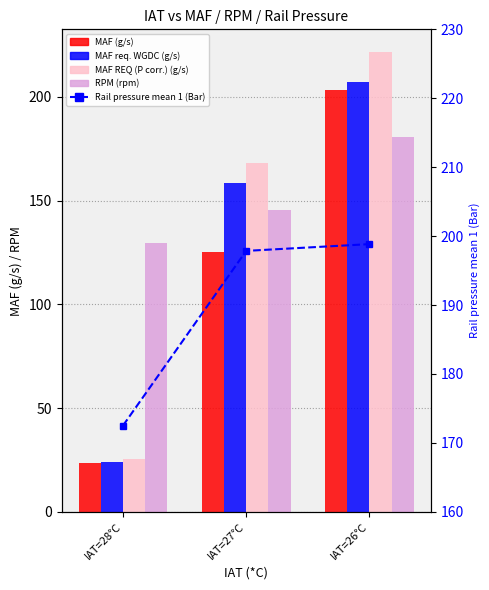

Does the chart contain any negative values?

No